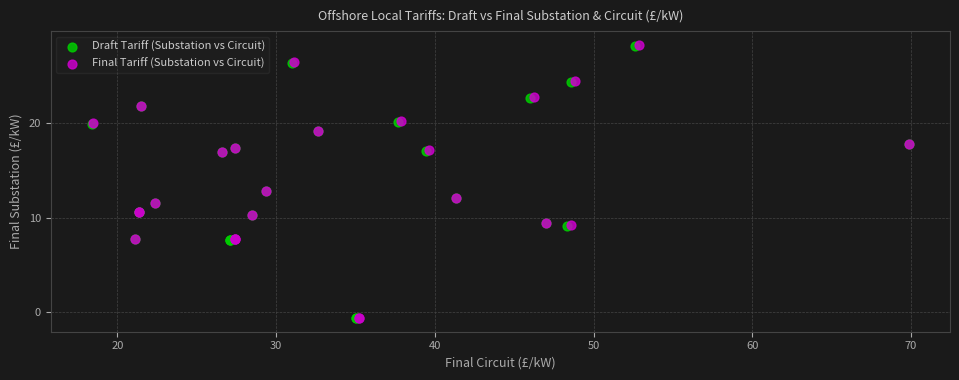

Which series has the largest Y range (max minus min)?

Final Tariff (Substation vs Circuit)